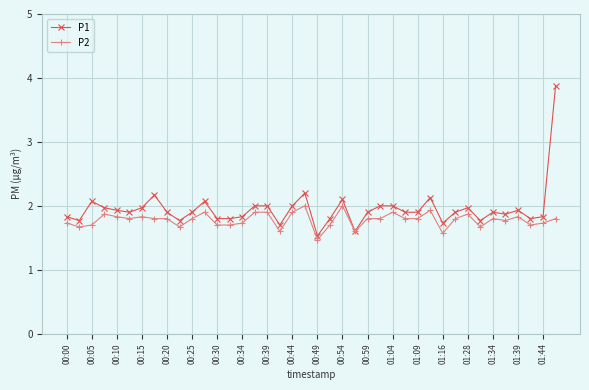

Which series has the widest spread of values?

P1